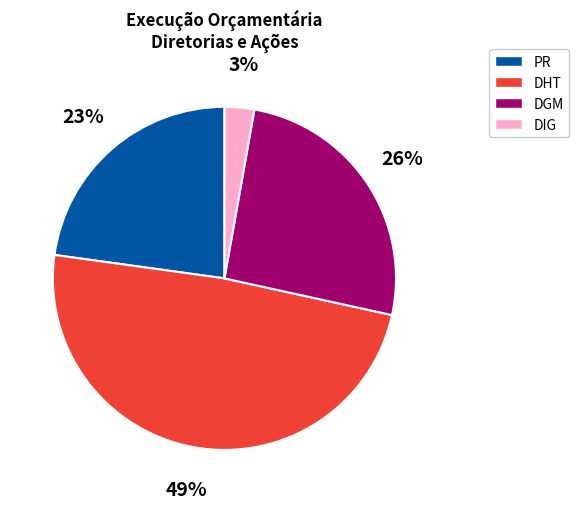

Is DGM the majority of the pie?

No